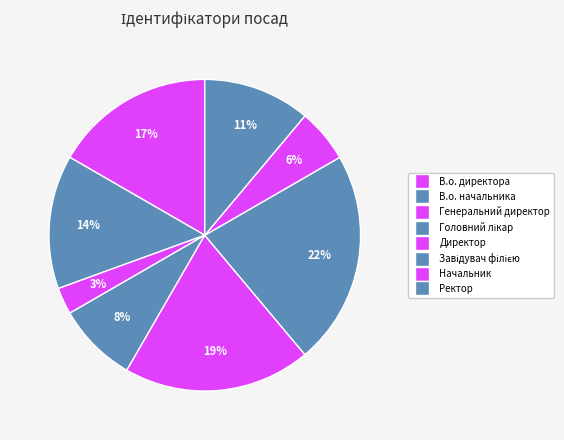

Count the number of slices in the pie.

8